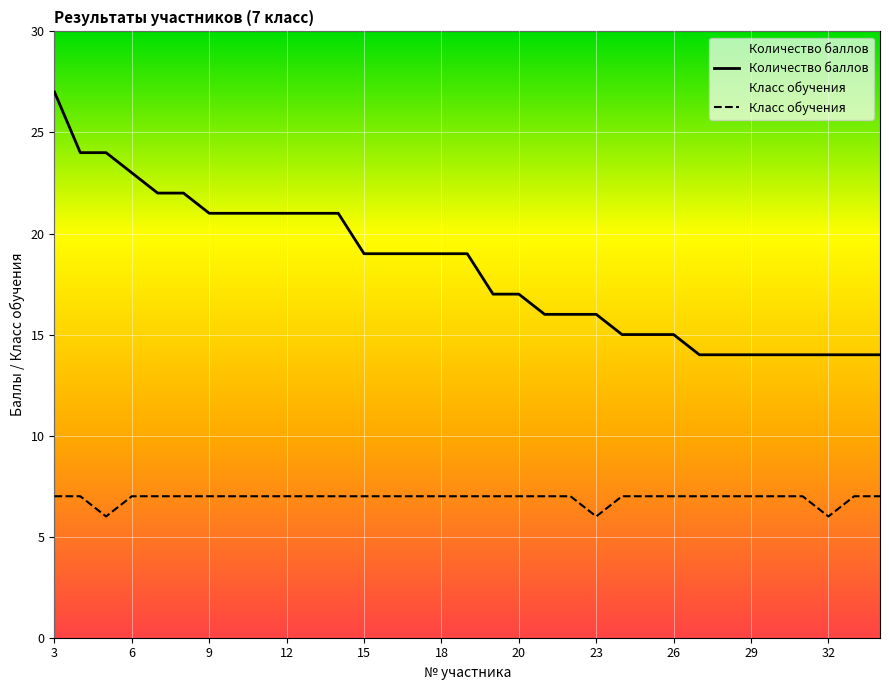

True or false: Количество баллов has a value of 14 at 27.

True